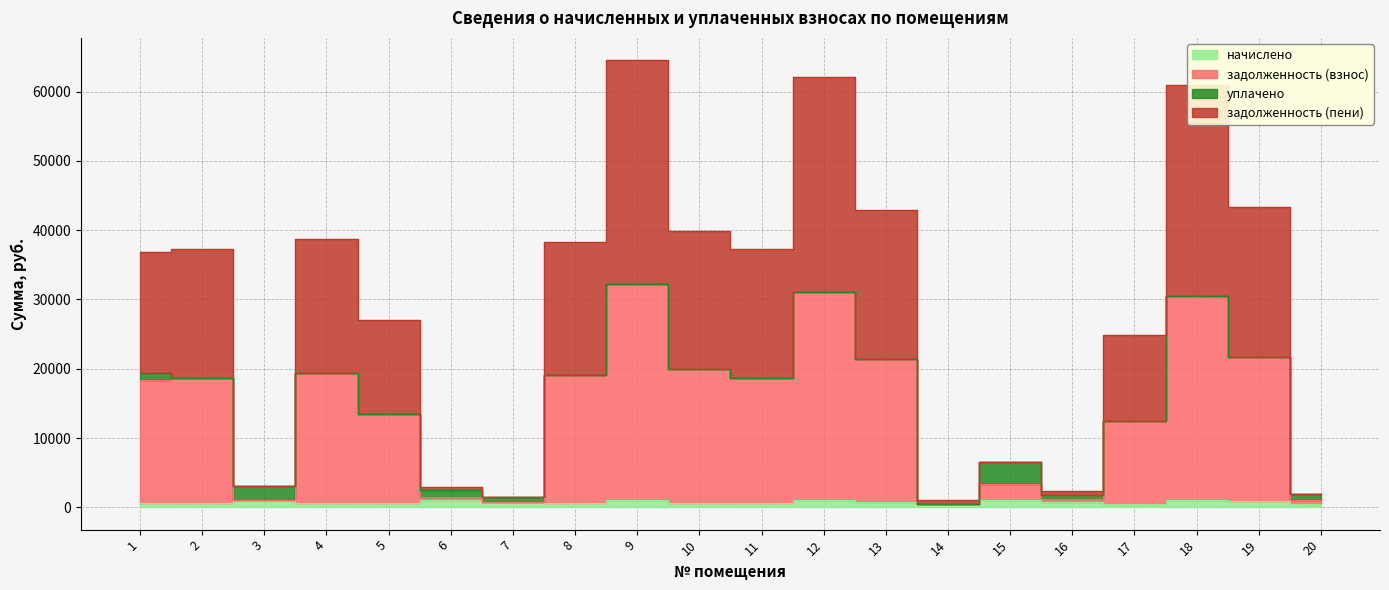

What is the lowest value of the задолженность (взнос) series?

529.8